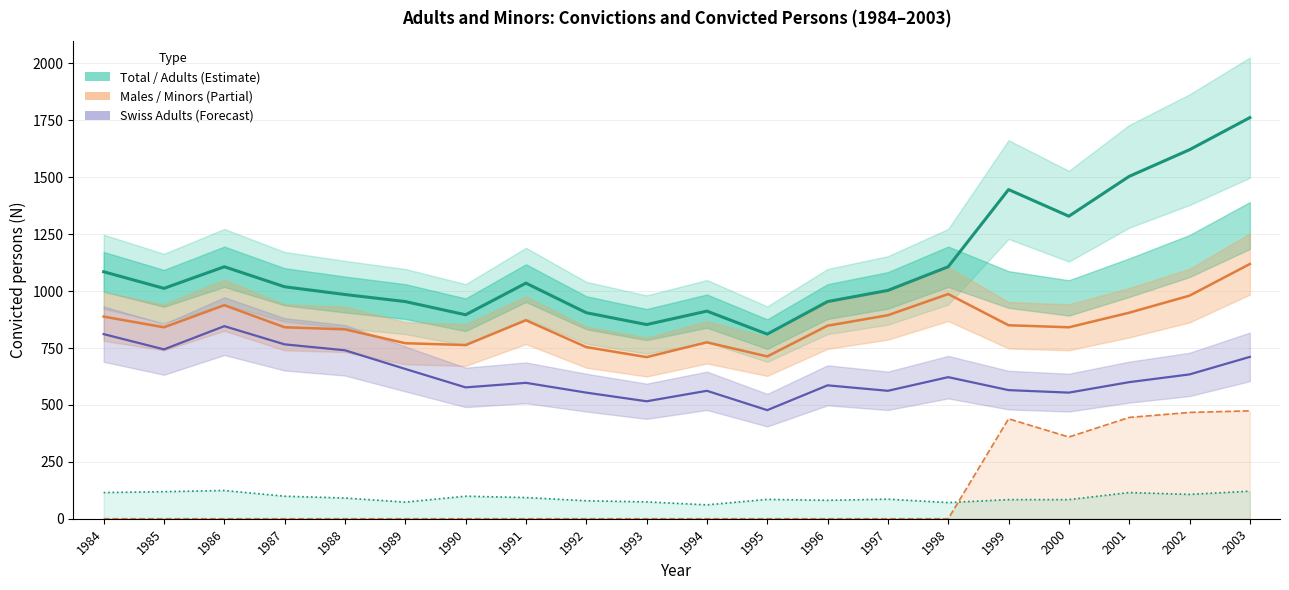

Rank the series by their maximum value, from highest to lowest.

Total convicted persons, Adult males, Swiss adults, Convicted minors, Adults 18-19